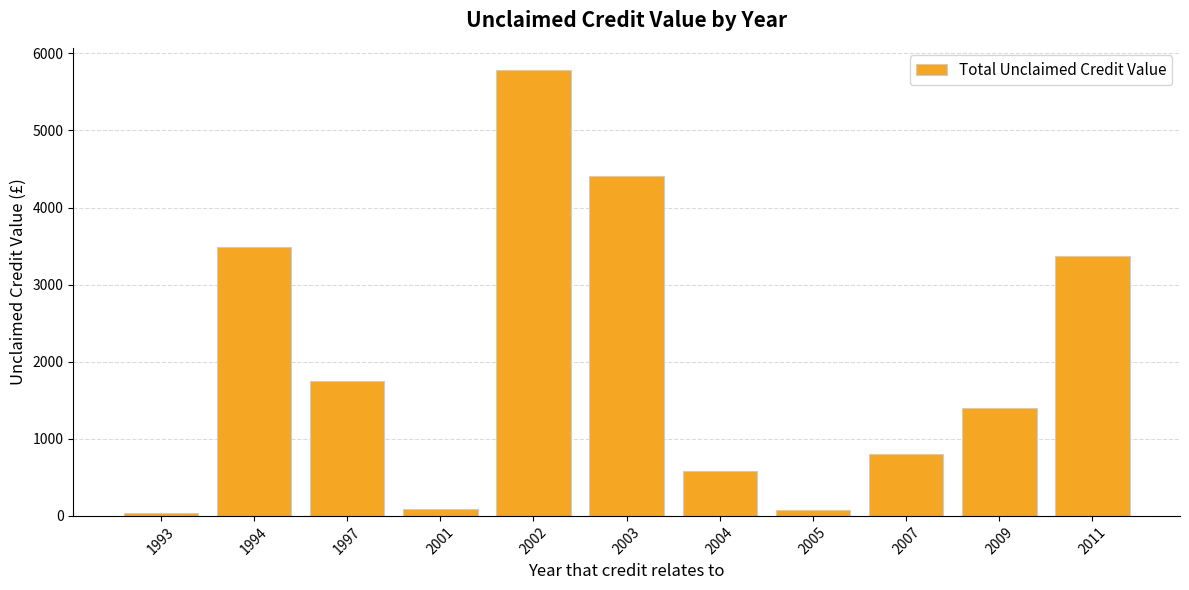

What is the value of the 1st bar from the left?

43.0